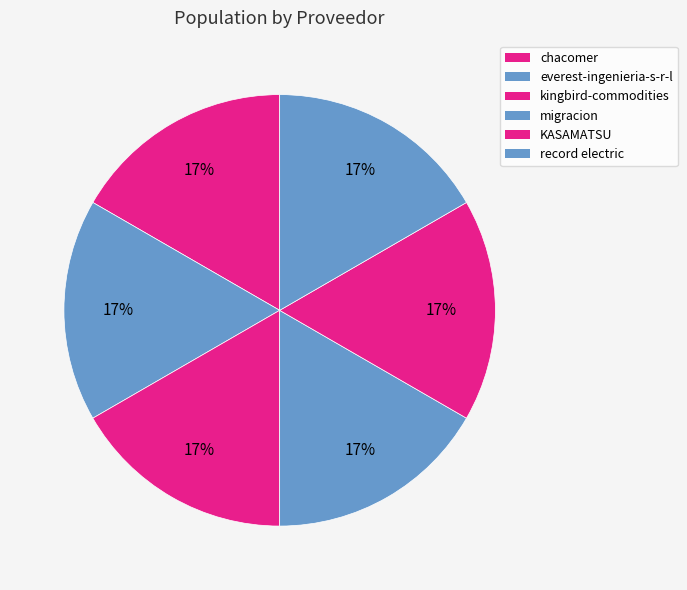

How many segments does this pie chart have?

6